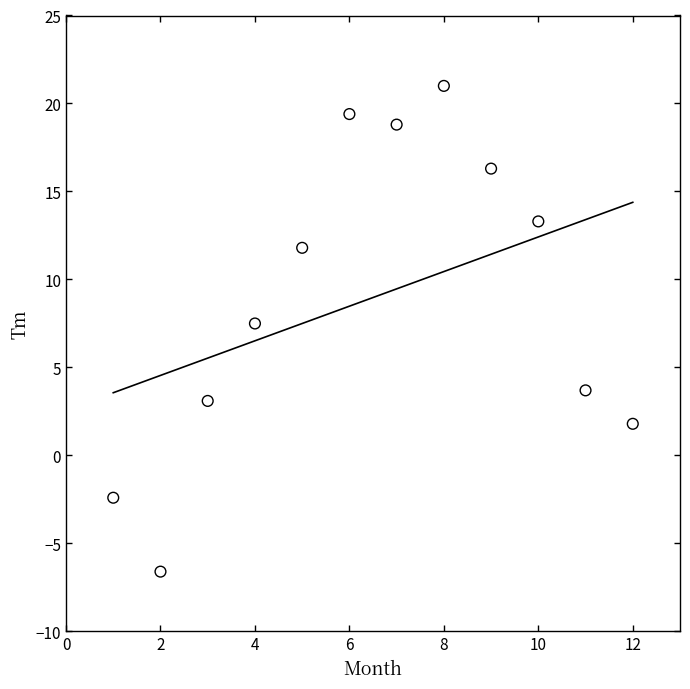

What is the average Y value?

9.0